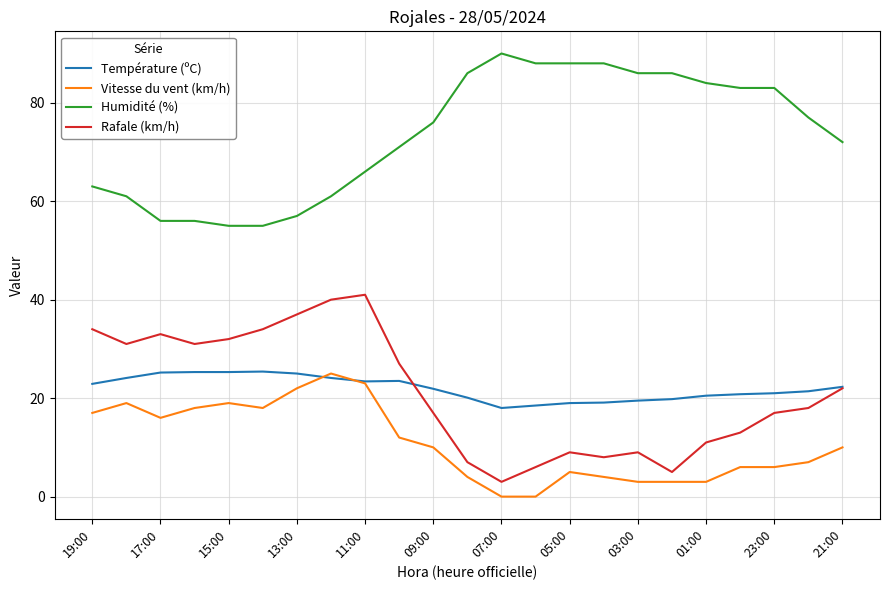

Which series has the largest range (max minus min)?

Rafale (km/h)